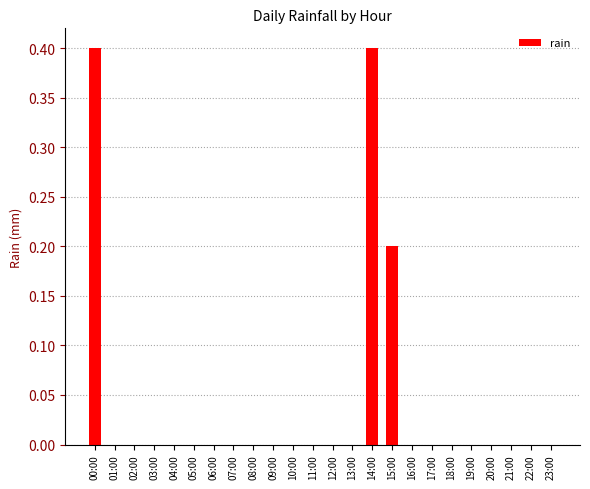

What is the greatest value displayed?

0.4